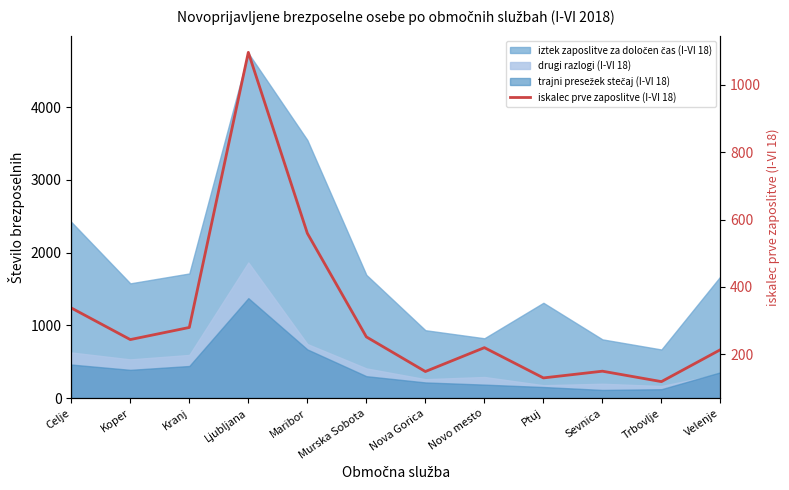

What is the value of the 2nd point from the left?

243